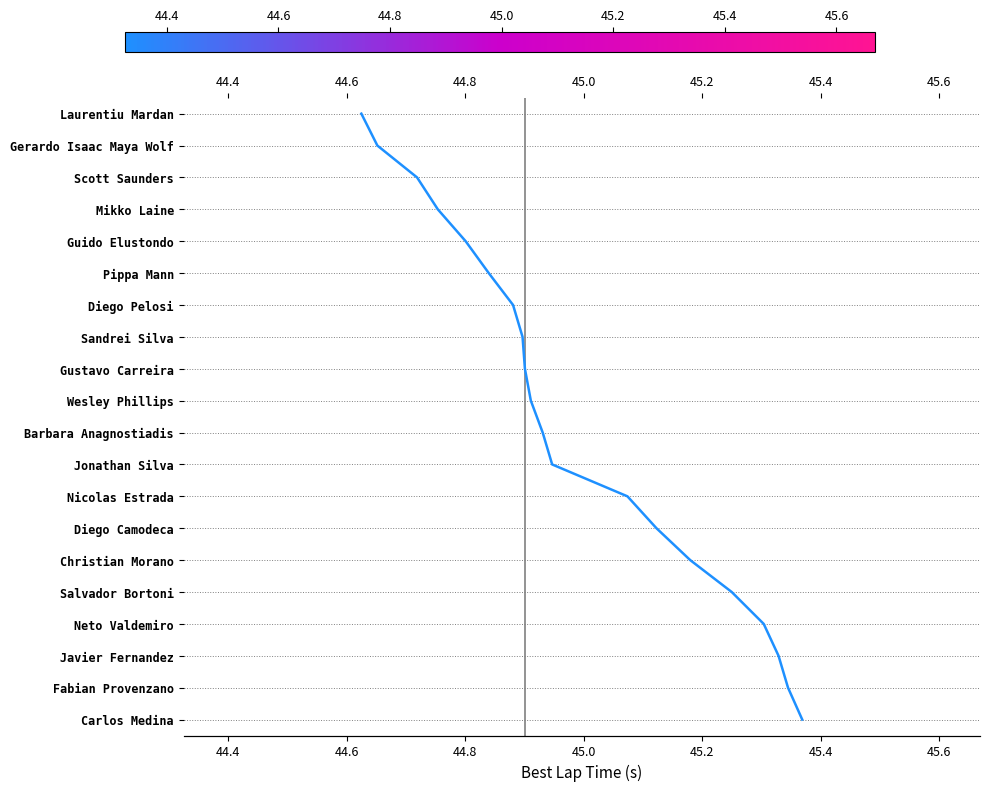

How many values are below 10?

10